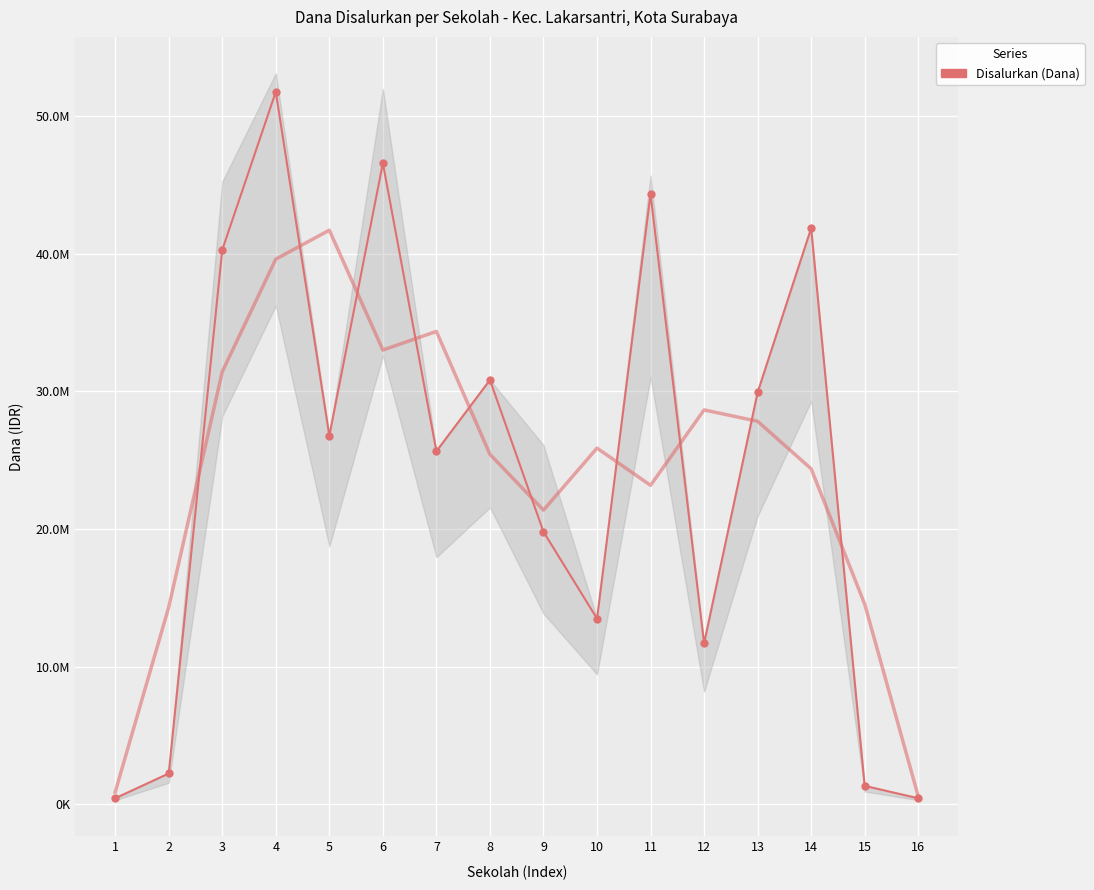

What is the difference between the second highest and minimum values?

46125000